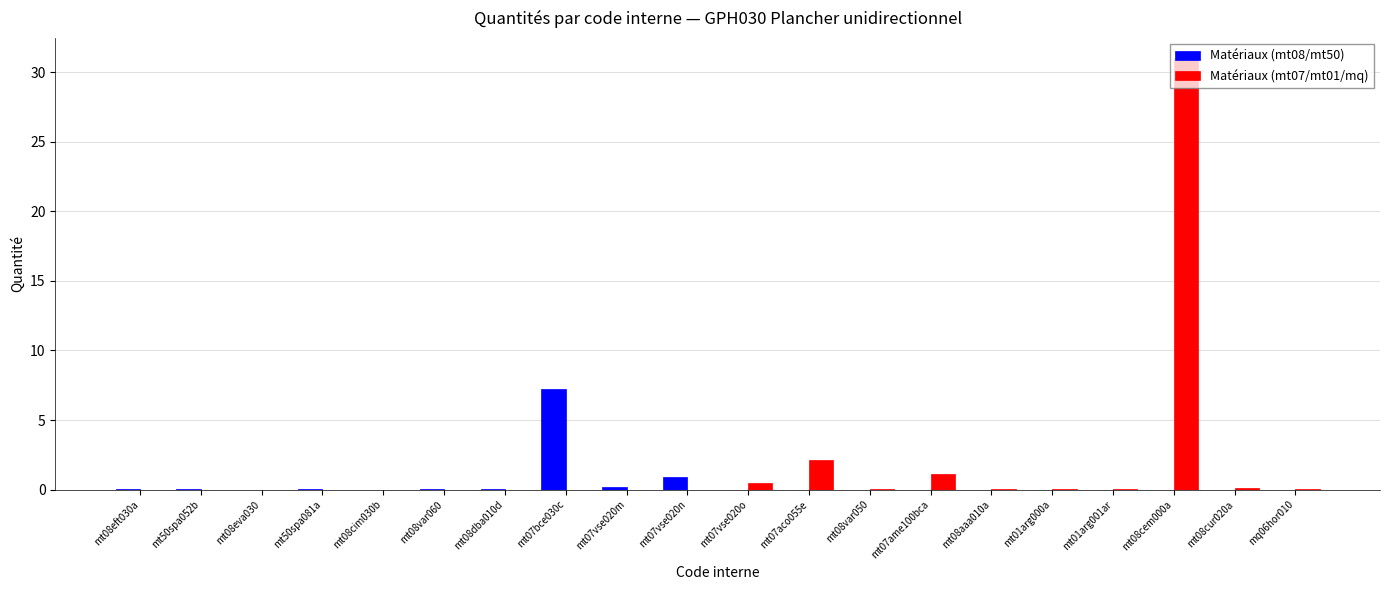

What is the sum of all Matériaux (mt07/mt01/mq) values?

34.9